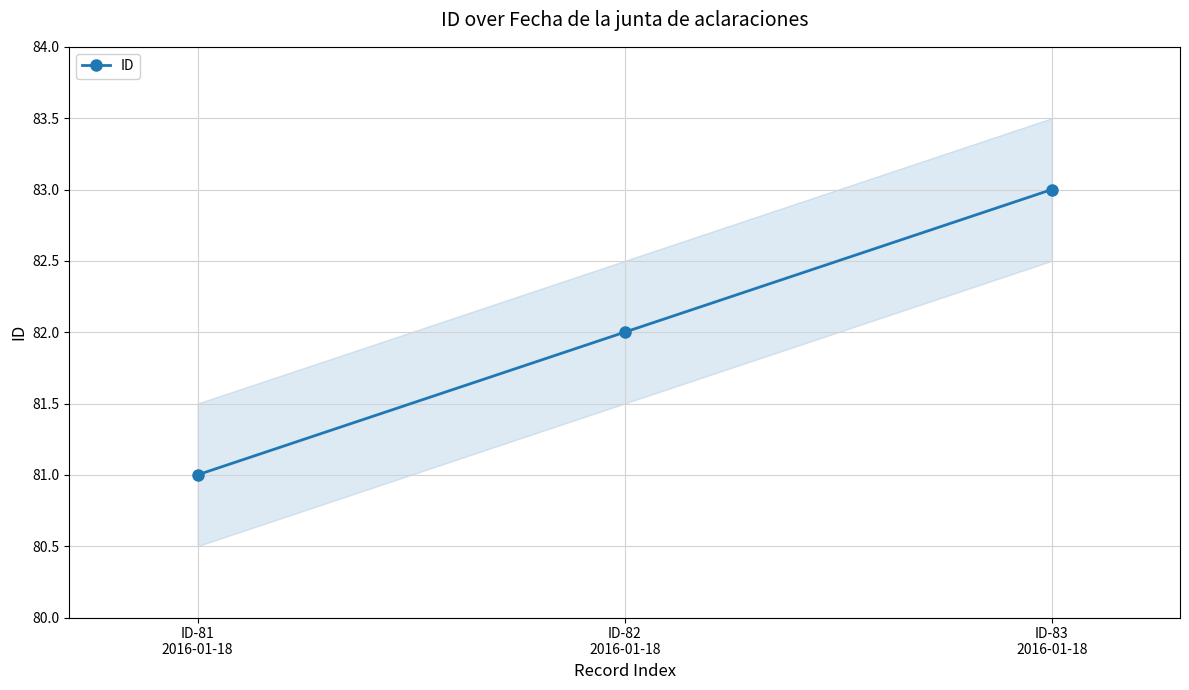

List the labels in order of value, smallest first.

ID-81
2016-01-18, ID-82
2016-01-18, ID-83
2016-01-18